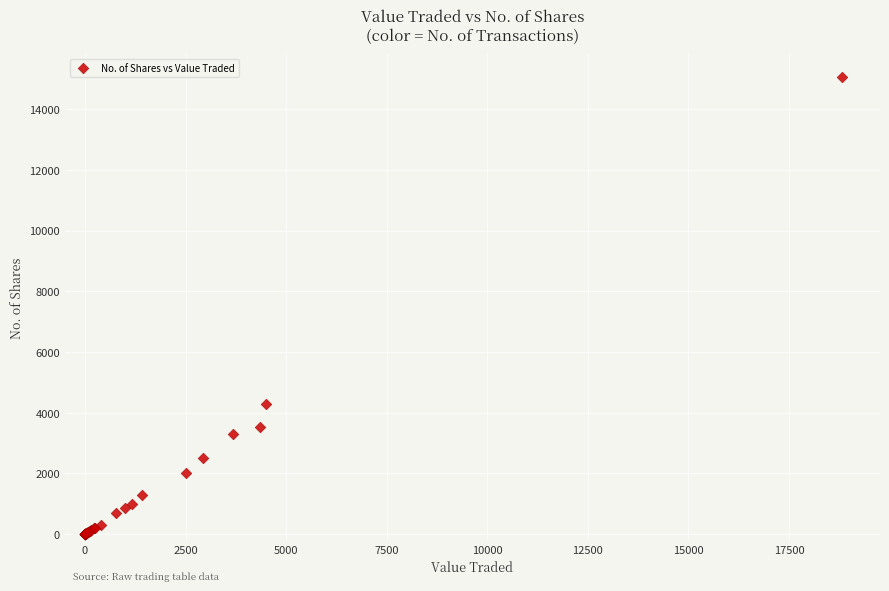

What Y value in the scatter plot is closest to 7528?

4301